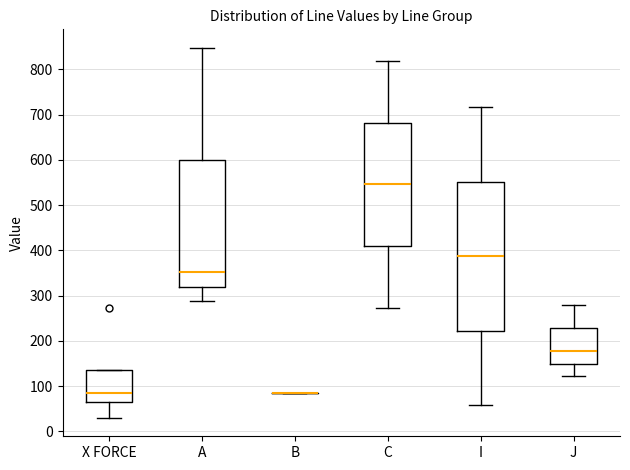

Which box is the tallest, from its lower edge to its upper edge?

I